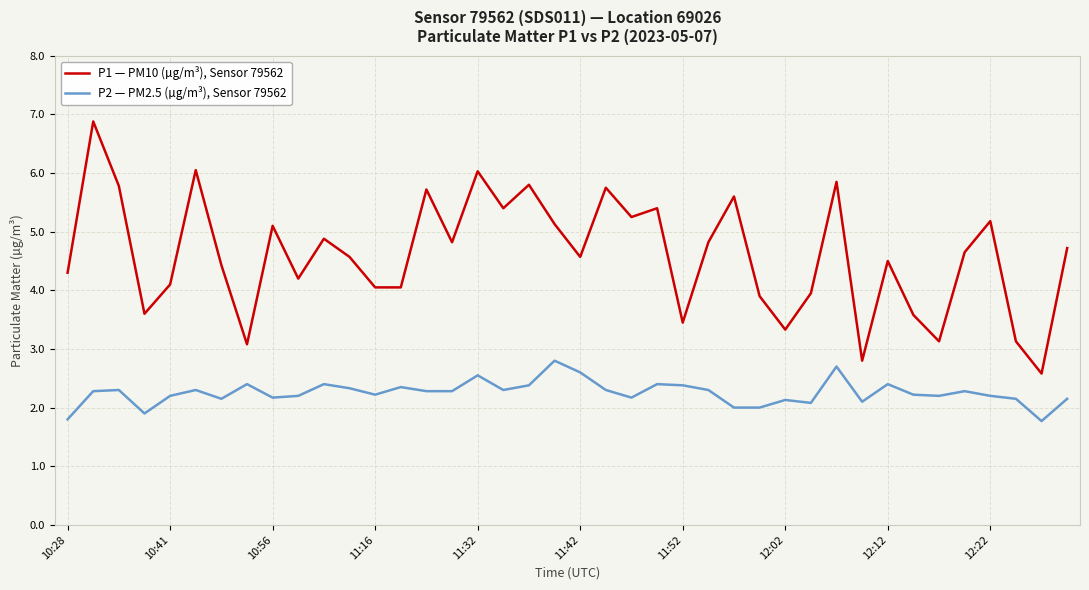

What is the minimum value shown in the chart?

1.8